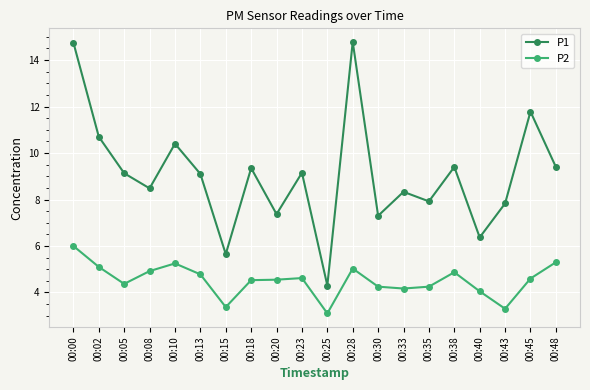

Count the number of categories in the chart.

20